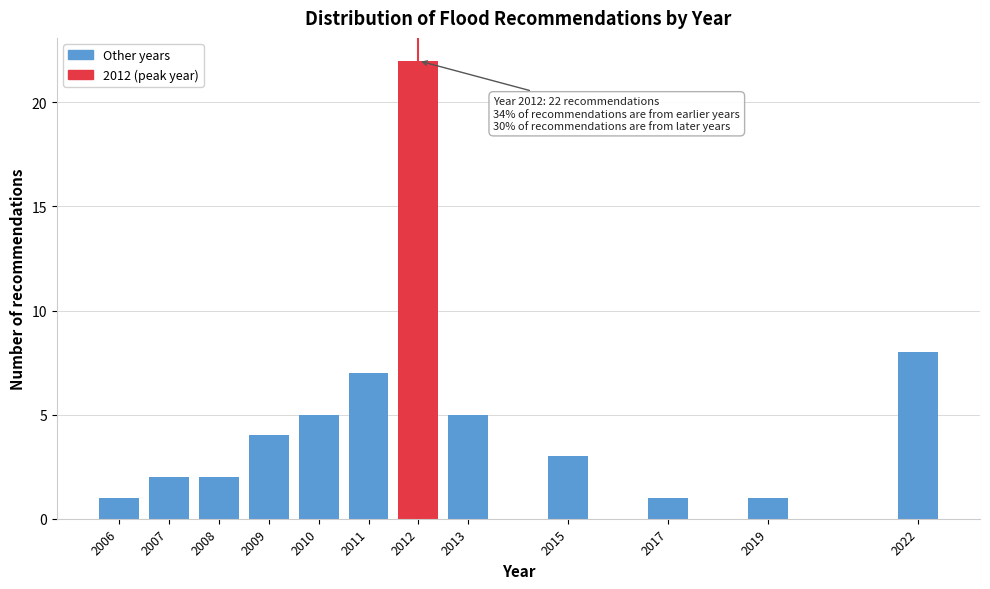

Reading left to right, what are all the values shown in this chart?

2006=1	2007=2	2008=2	2009=4	2010=5	2011=7	2012=22	2013=5	2015=3	2017=1	2019=1	2022=8